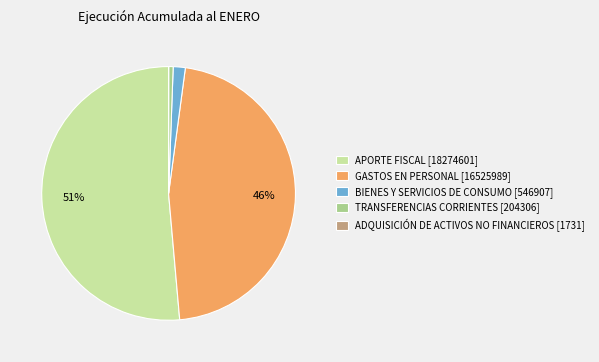

Which has a higher value, BIENES Y SERVICIOS DE CONSUMO [546907] or TRANSFERENCIAS CORRIENTES [204306]?

BIENES Y SERVICIOS DE CONSUMO [546907]